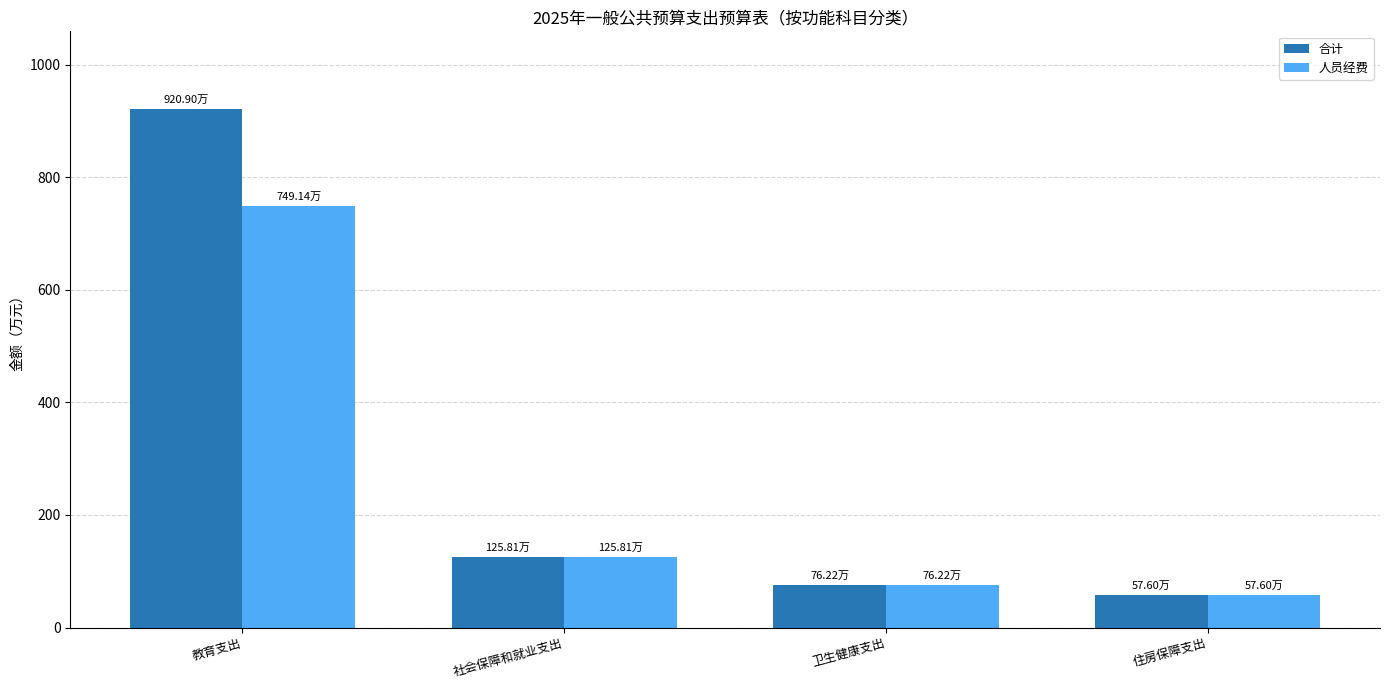

Rank the series by their average value, from lowest to highest.

人员经费, 合计